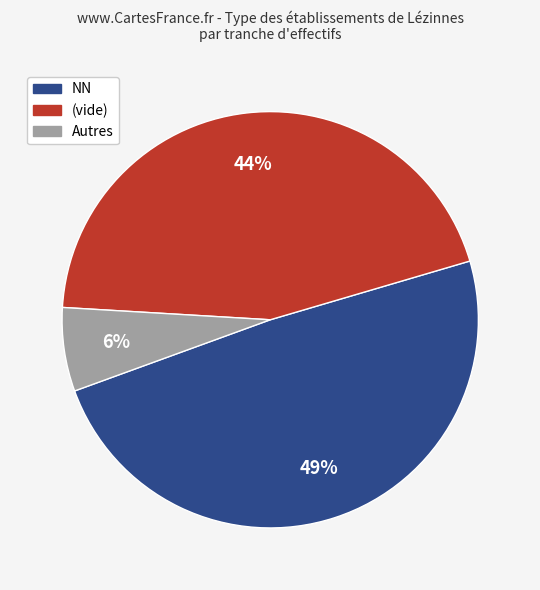

To the nearest percent, what is the difference between the largest and smallest slice percentages?

42%